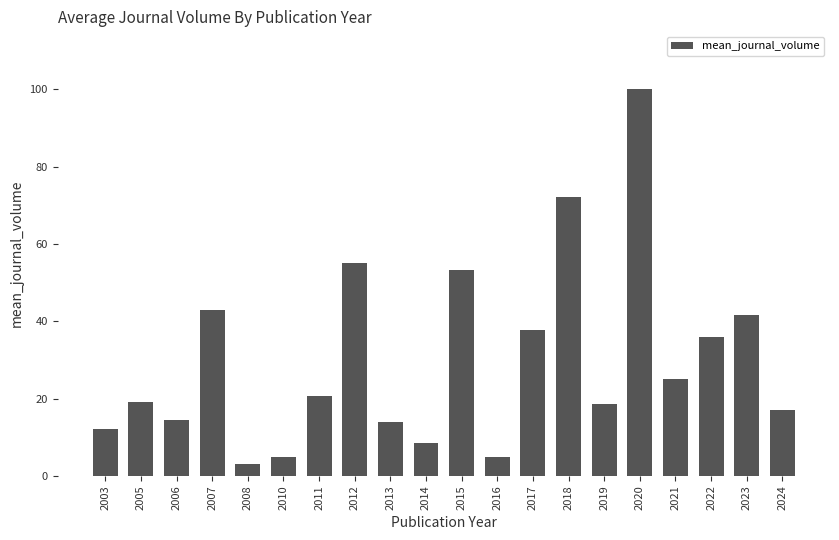

What is the approximate value at 2014?

8.5